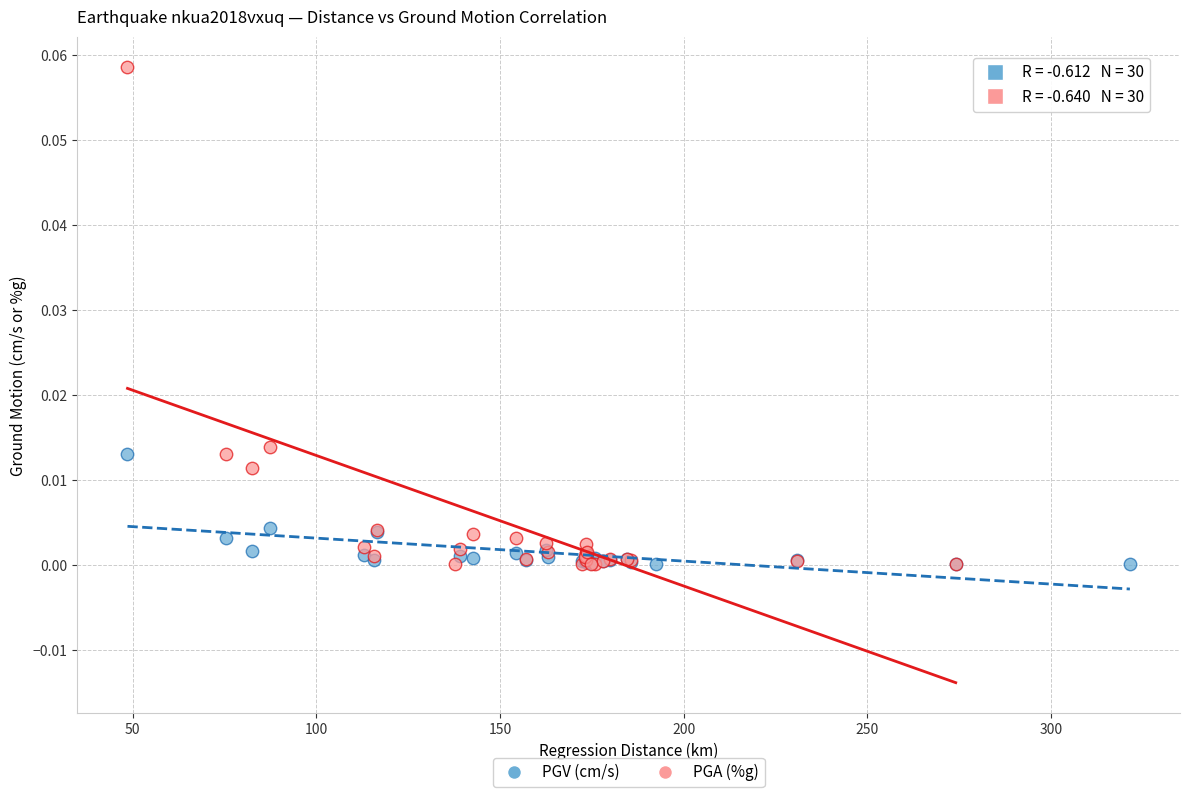

Which series contains the highest Y value?

PGA (%g)